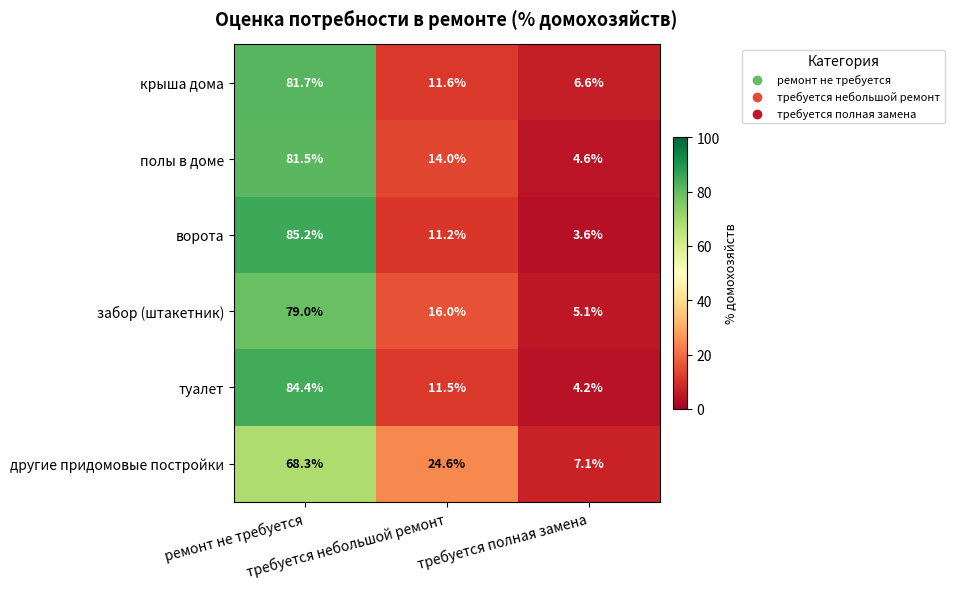

Which series changed the most between ремонт не требуется and требуется небольшой ремонт?

ворота